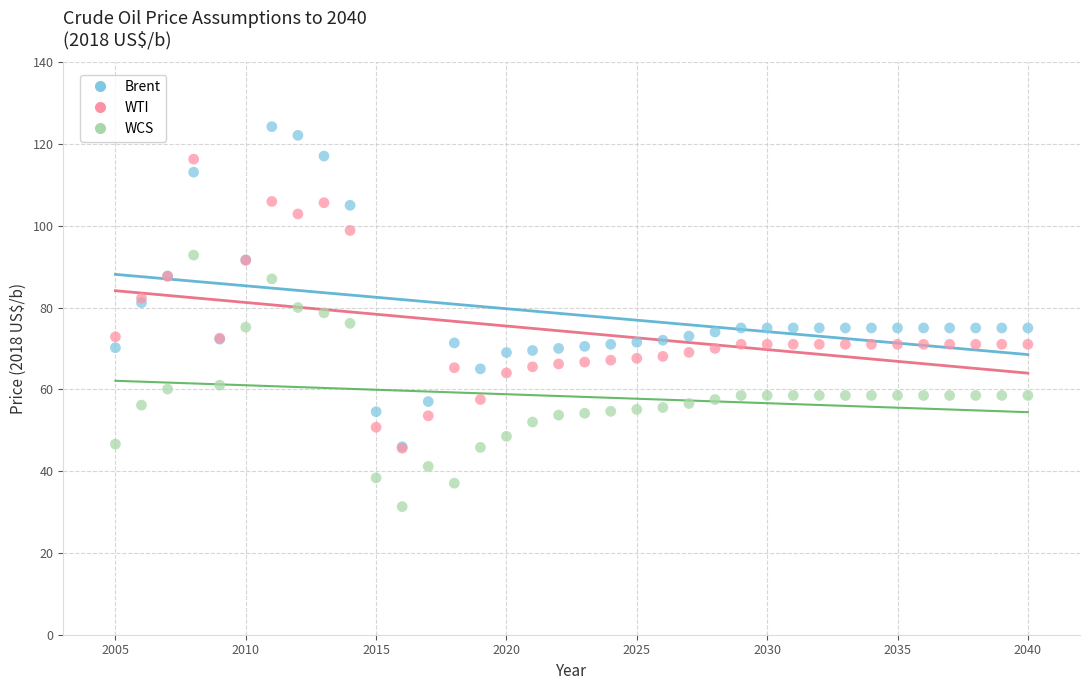

What are all the series names shown in the legend?

Brent, WTI, WCS